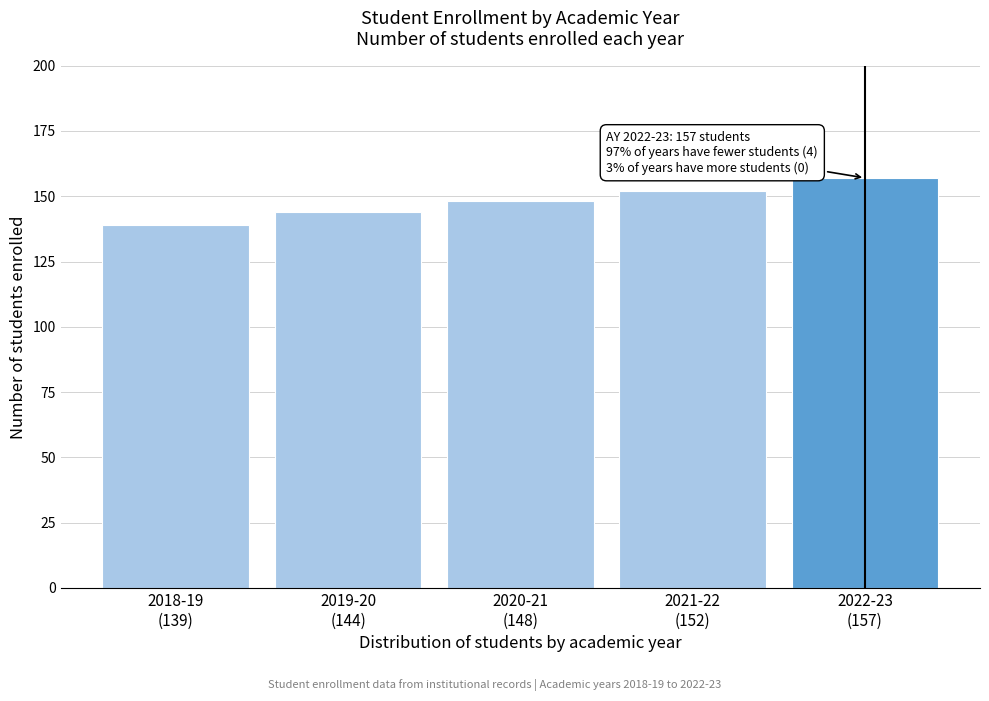

Reading right to left, transcribe all the data shown in this chart.

157	152	148	144	139